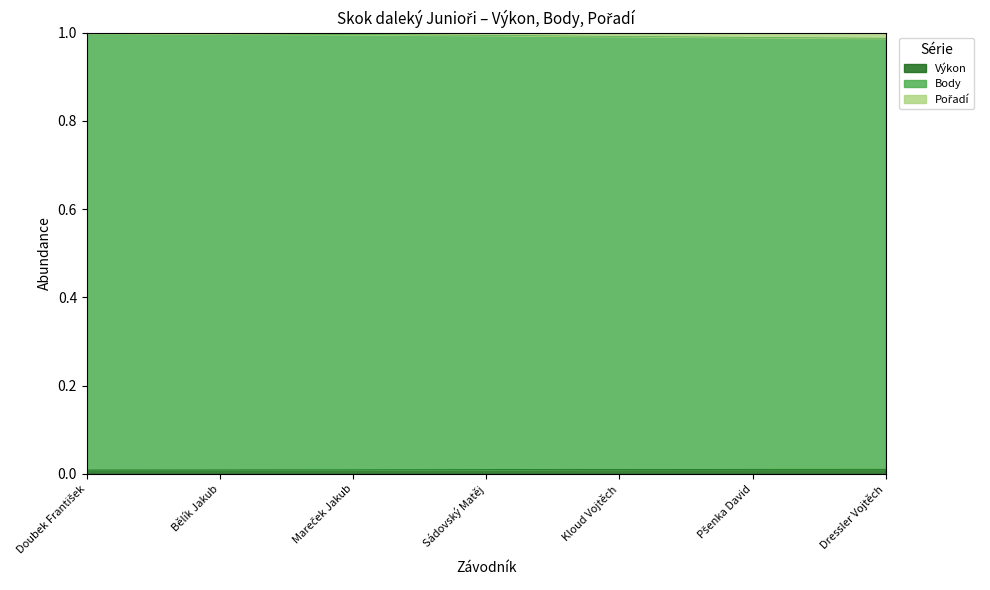

List the labels in order of Body value, smallest first.

Dressler Vojtěch, Pšenka David, Kloud Vojtěch, Sádovský Matěj, Mareček Jakub, Bělík Jakub, Doubek František